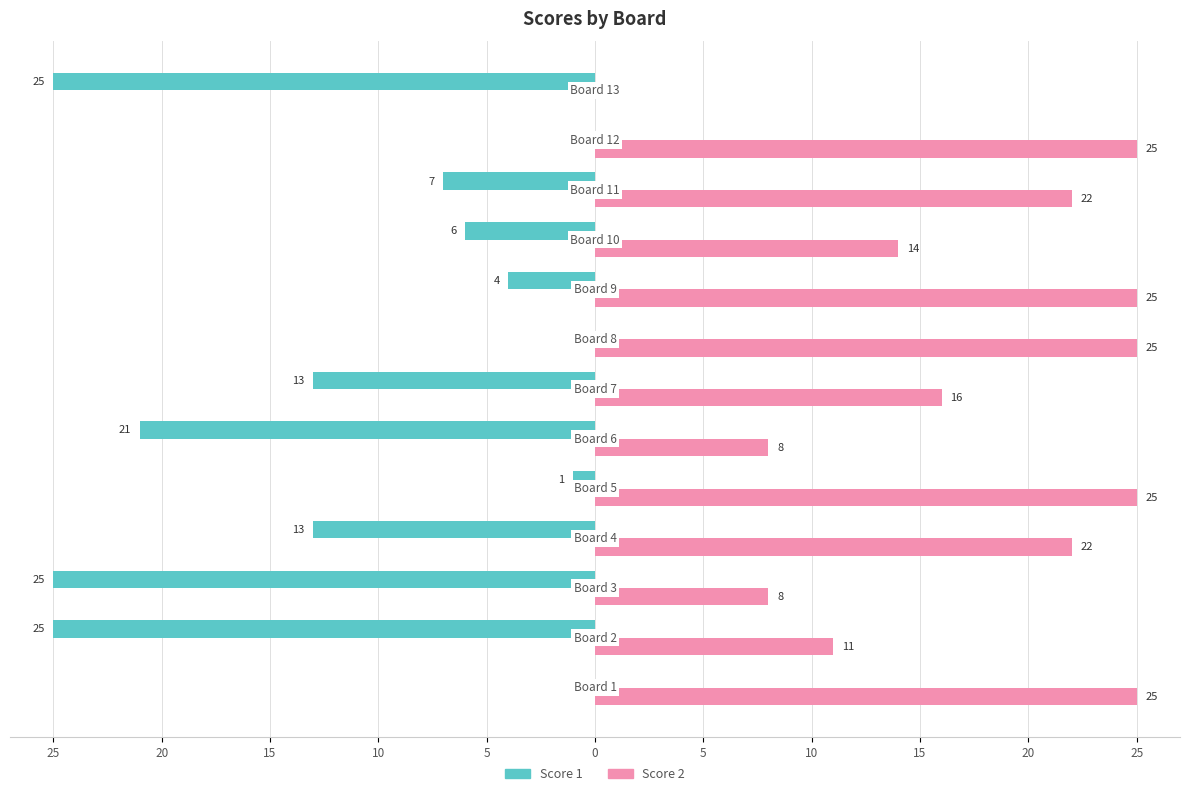

What are all the series names shown in the legend?

Score 1, Score 2